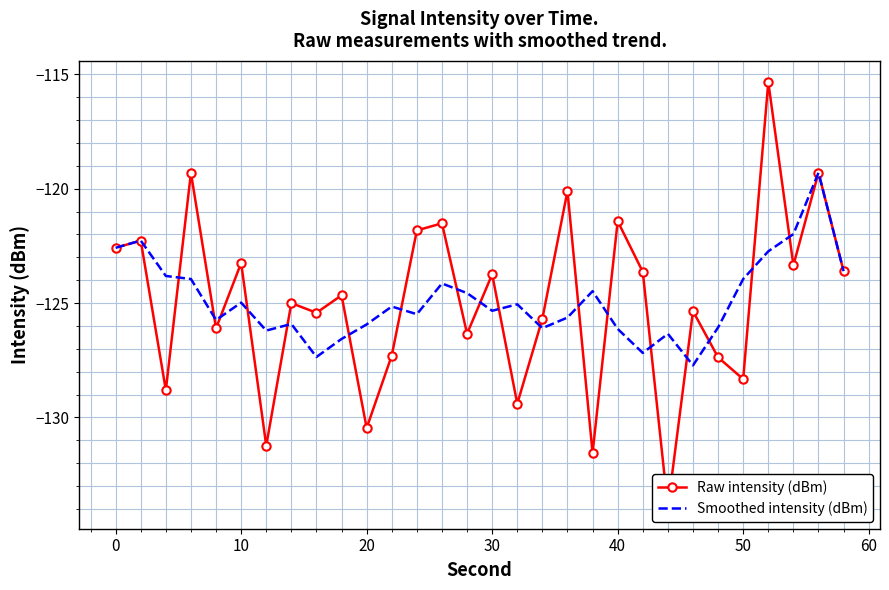

How many categories are shown in the chart?

30